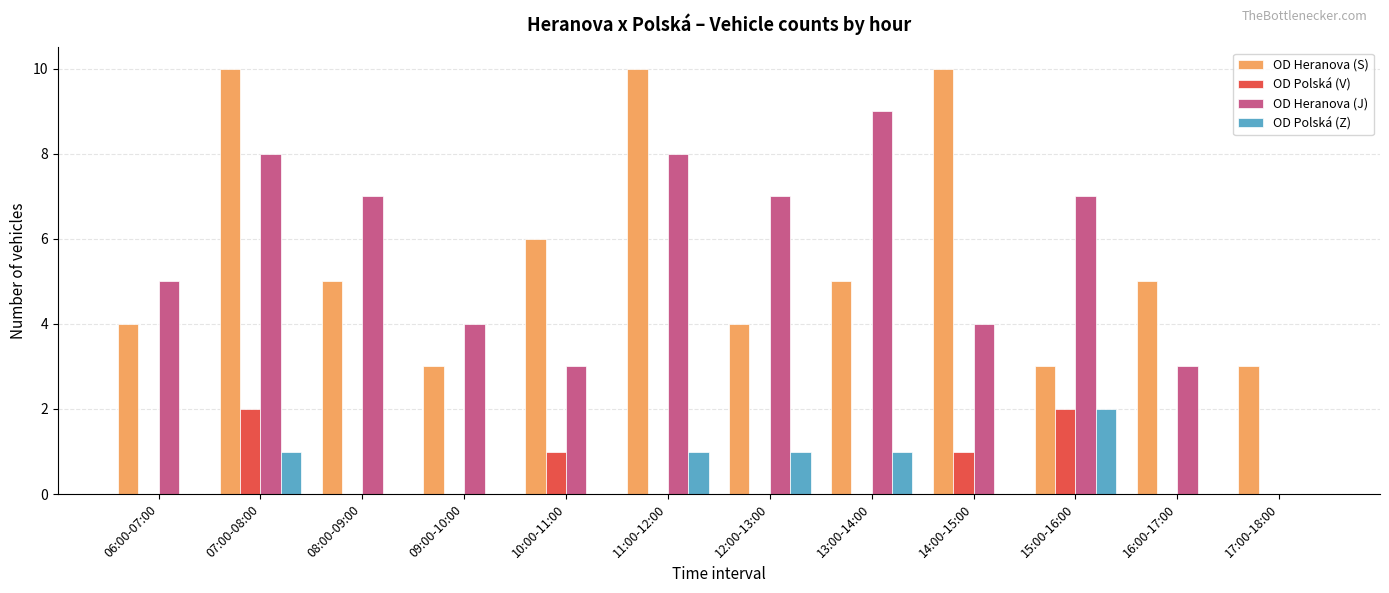

Is the value of OD Heranova (S) at 13:00-14:00 greater than the value of OD Polská (Z) at 08:00-09:00?

Yes